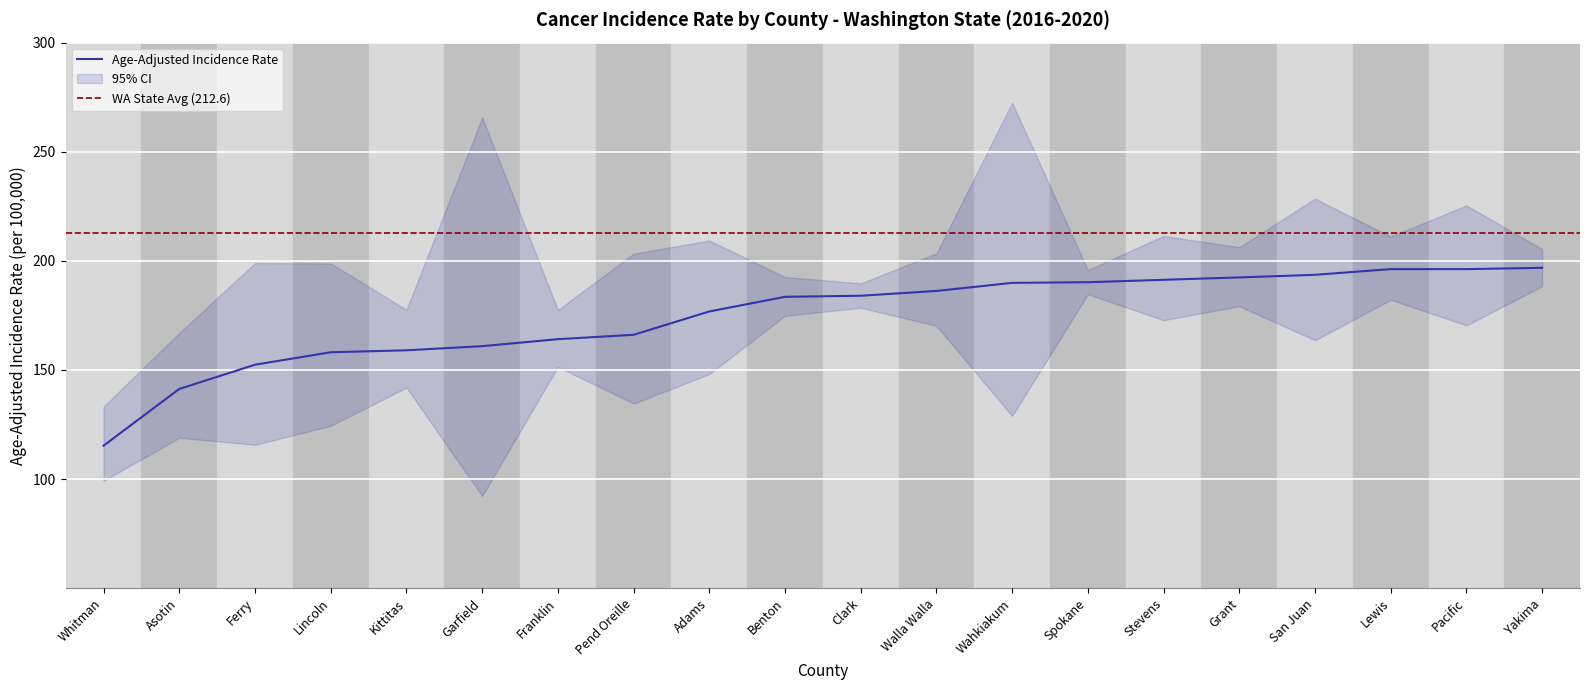

Which label corresponds to the smallest value in the chart?

Whitman